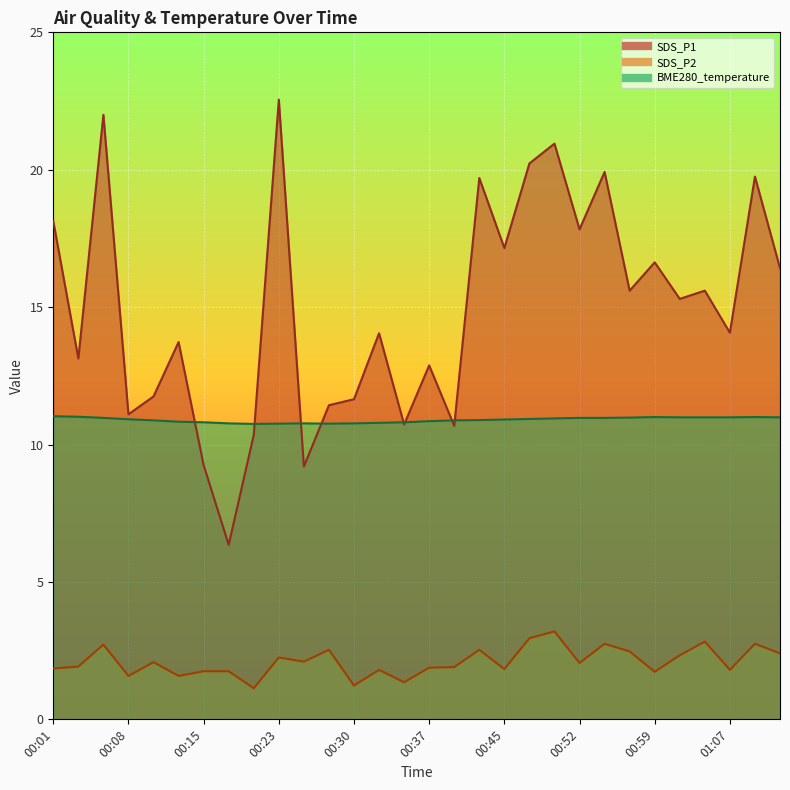

What position from the right is 00:47?

11